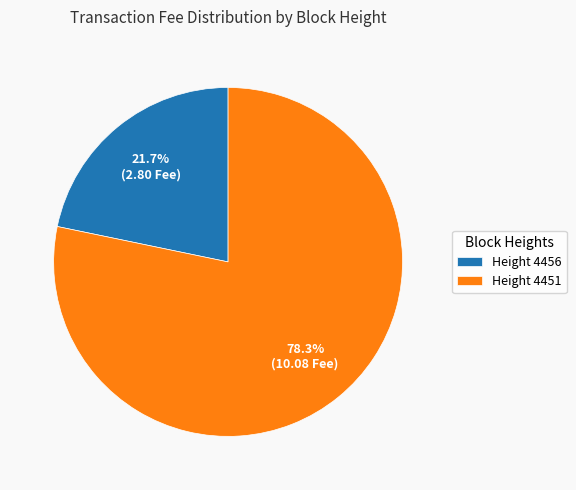

What percentage is NOT represented by Height 4456?

78.3%